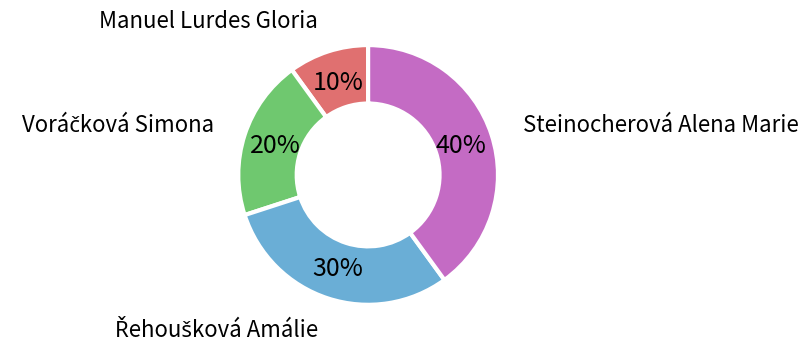

Approximately how many times larger is the value at Steinocherová Alena Marie compared to Manuel Lurdes Gloria?

4.0